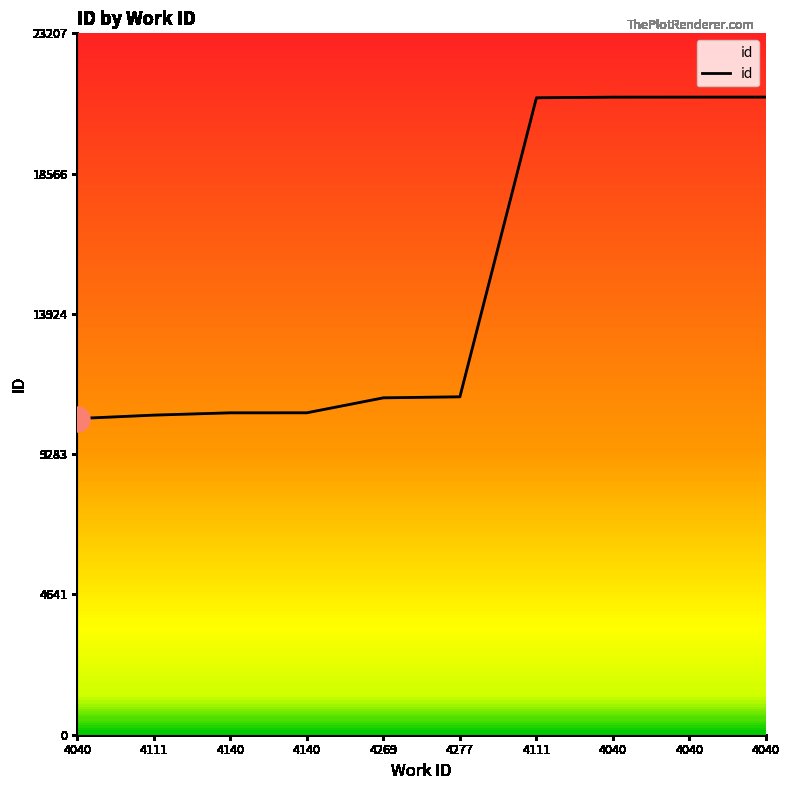

Reading left to right, what are all the values shown in this chart?

4040=10461	4111=10575	4140=10651	4140=10652	4269=11147	4277=11181	4111=21075	4040=21096	4040=21097	4040=21098